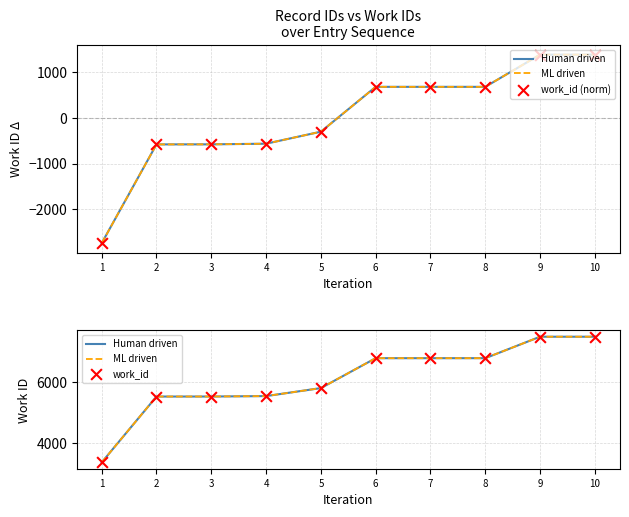

Which series has the largest total across all categories?

Human driven